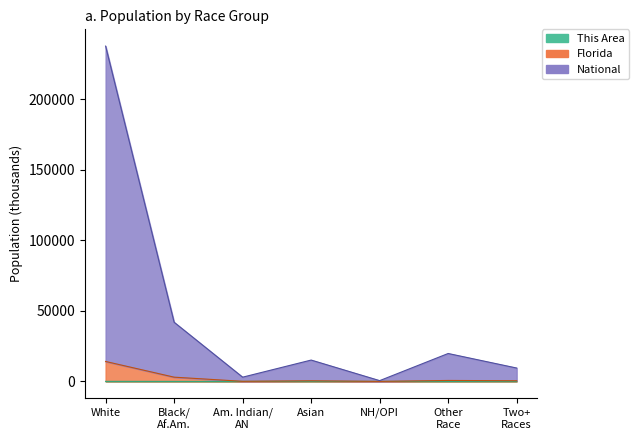

Reading left to right, extract all data points from this chart.

This Area: 30.2	5.1	0.3	1.1	0.0	0.4	1.4
Florida: 14139.3	3004.9	71.7	455.9	12.3	681.6	474.0
National: 237692.6	41934.2	3004.0	15130.1	552.3	19788.9	9483.0